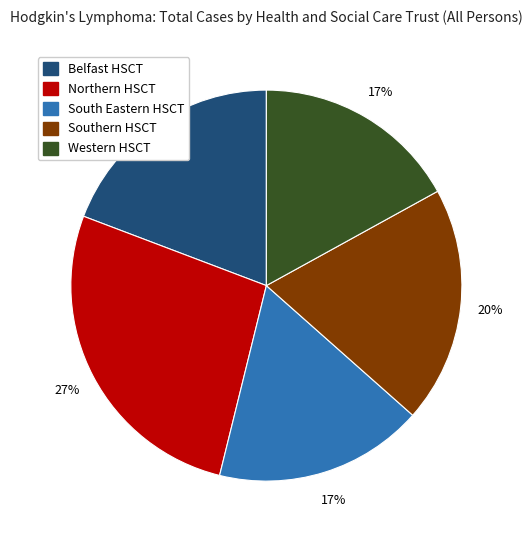

Count the number of slices in the pie.

5